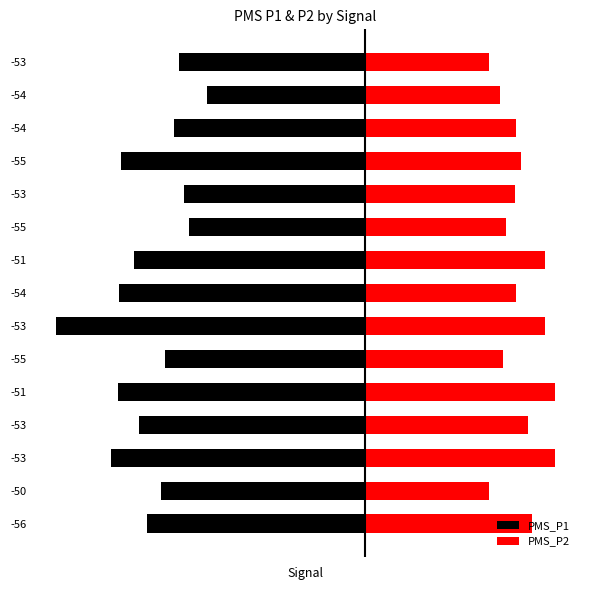

What is the spread (max minus min) of values at -55?

52.2